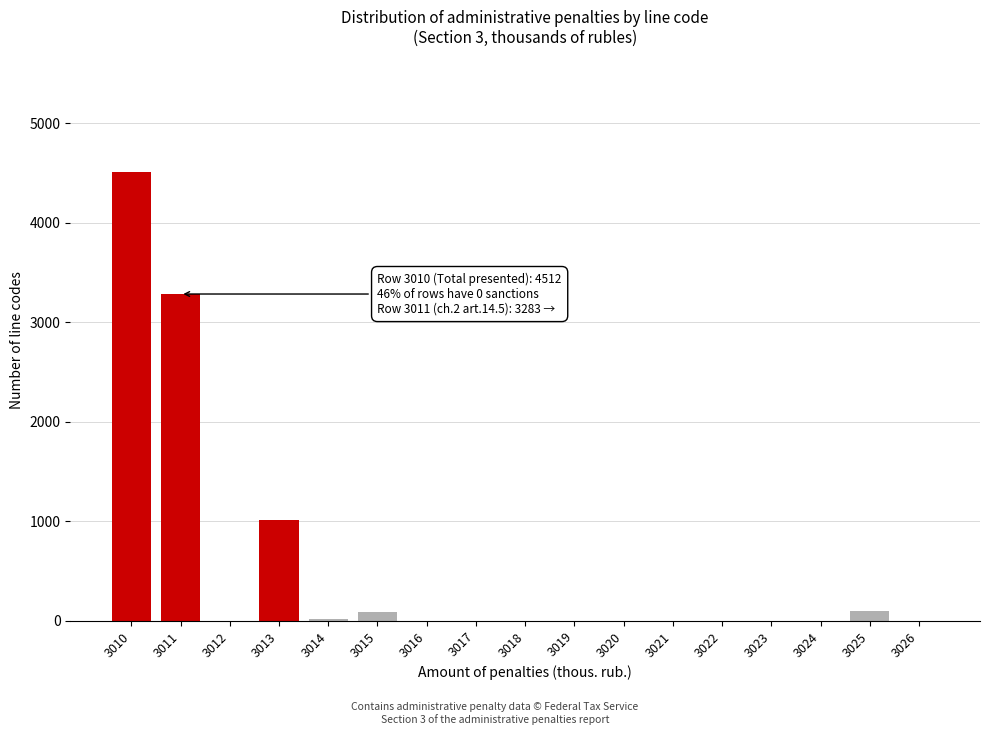

The value at 3016 is 1519. True or false?

False